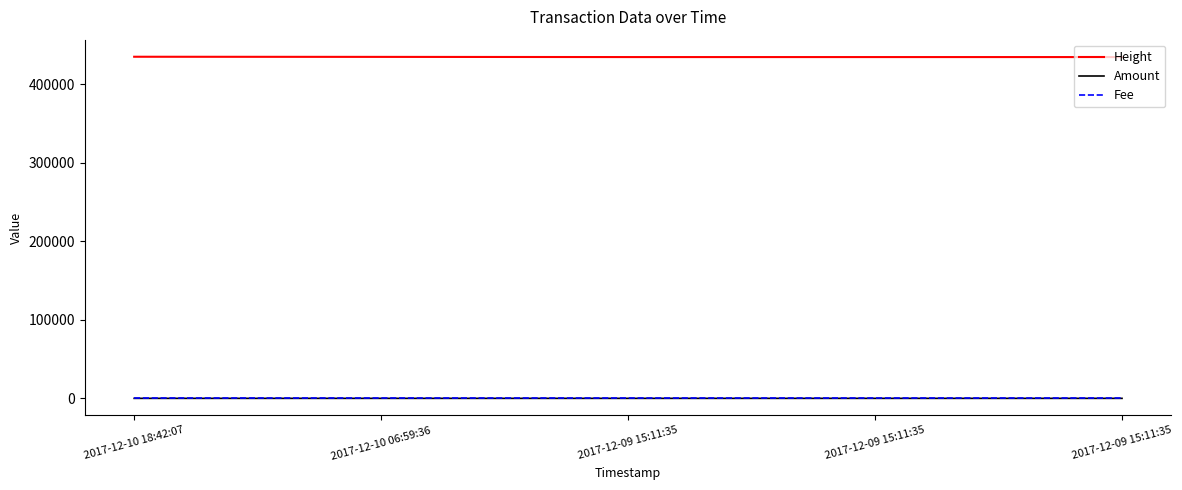

How many lines are shown in the chart?

3